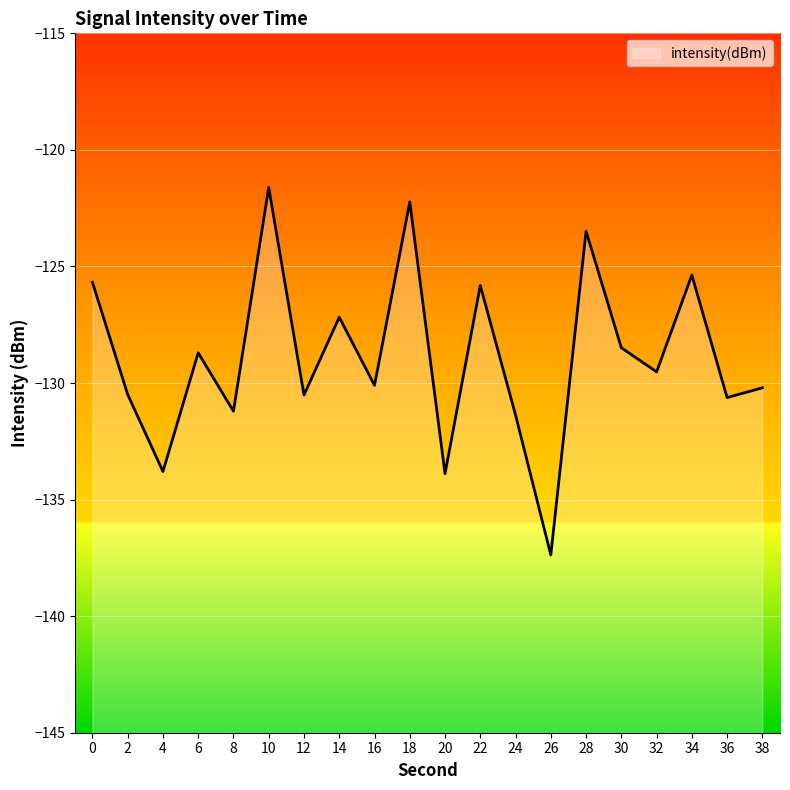

The chart shows a value of -137.4 at 26. True or false?

True